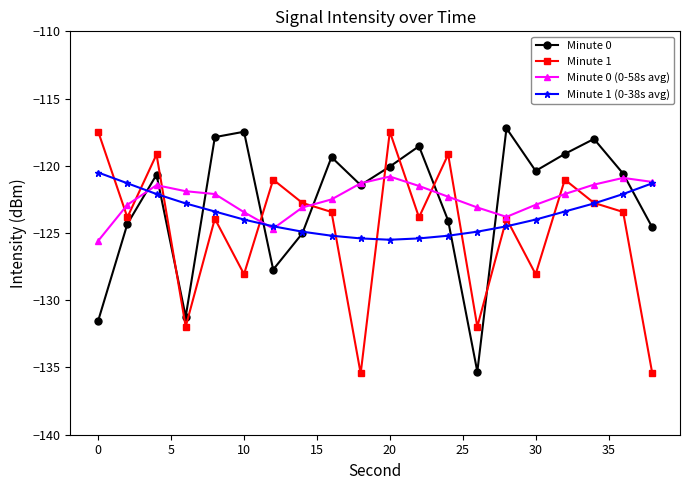

What is the difference between the maximum and second lowest values in the Minute 1 series?

18.0